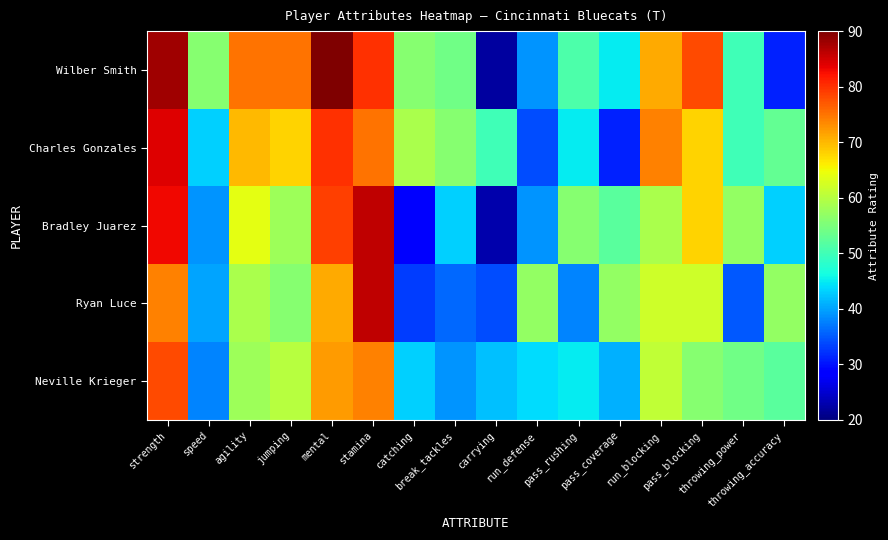

At which category is the sum across all series the highest?

strength